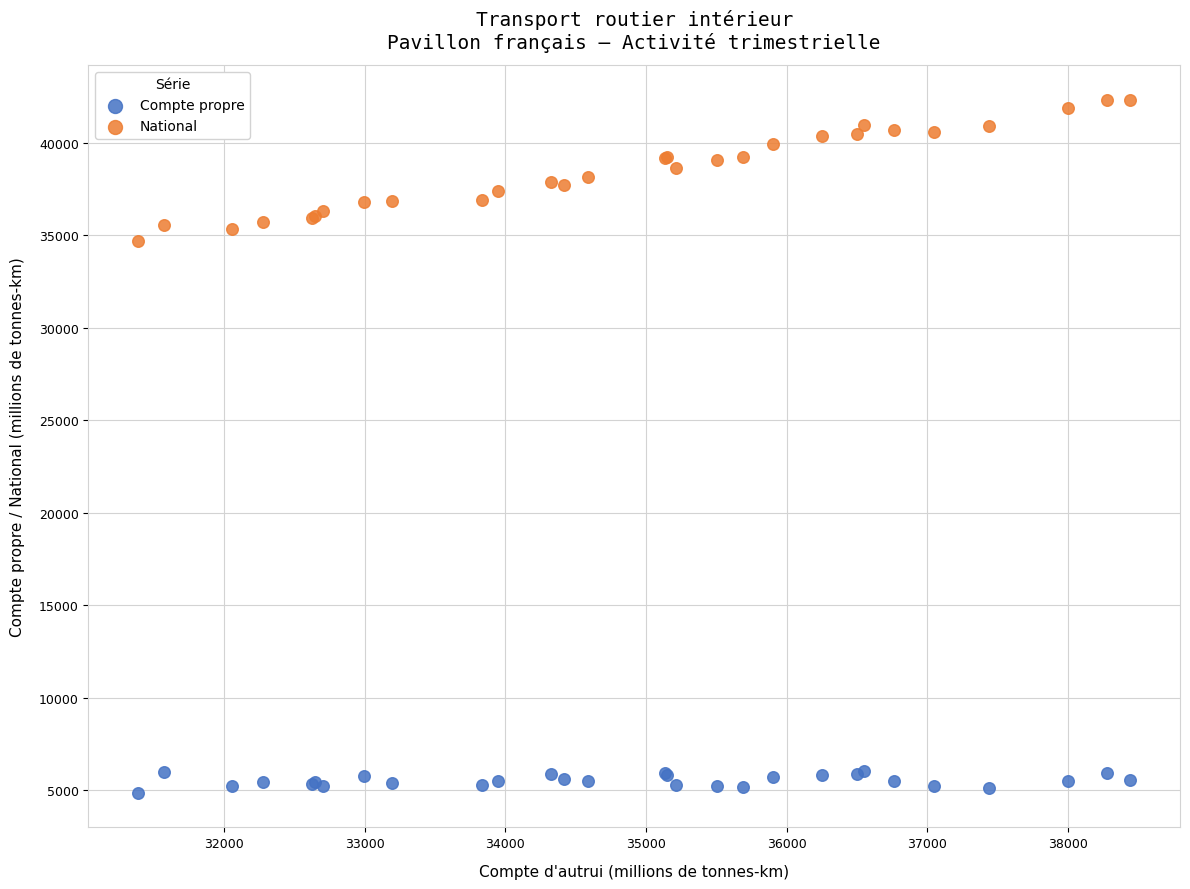

What is the X range (max minus min) for the scatter plot?

7050.7